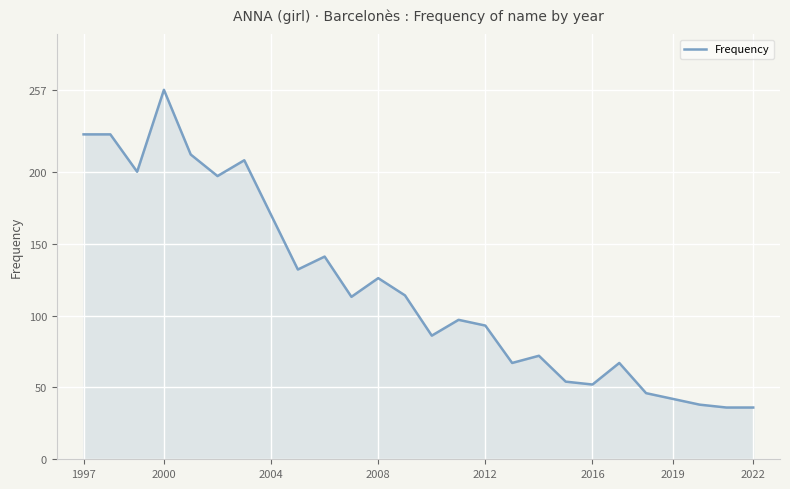

What is the maximum value shown in the chart?

257